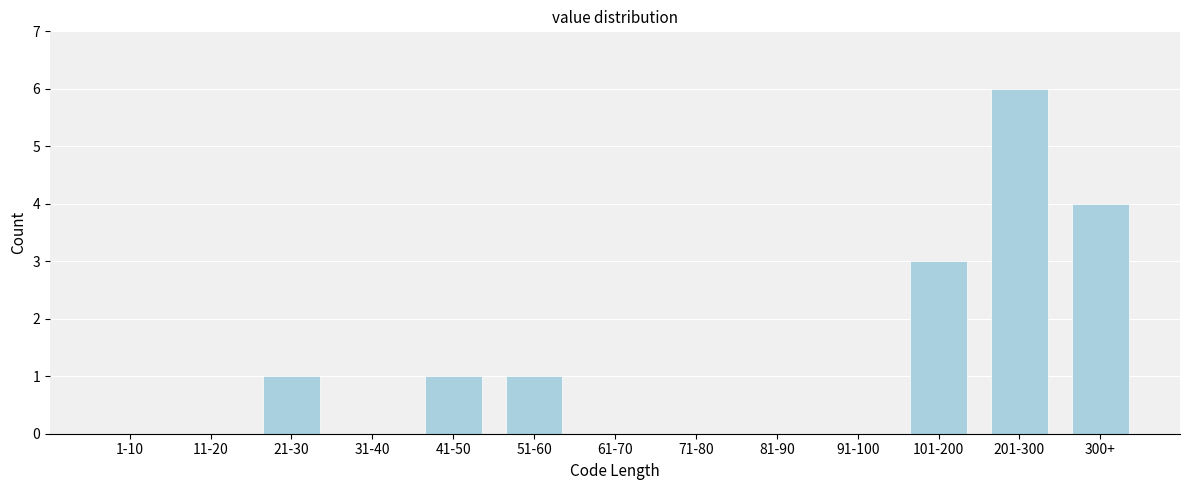

Reading right to left, extract all data points from this chart.

300+=4	201-300=6	101-200=3	91-100=0	81-90=0	71-80=0	61-70=0	51-60=1	41-50=1	31-40=0	21-30=1	11-20=0	1-10=0